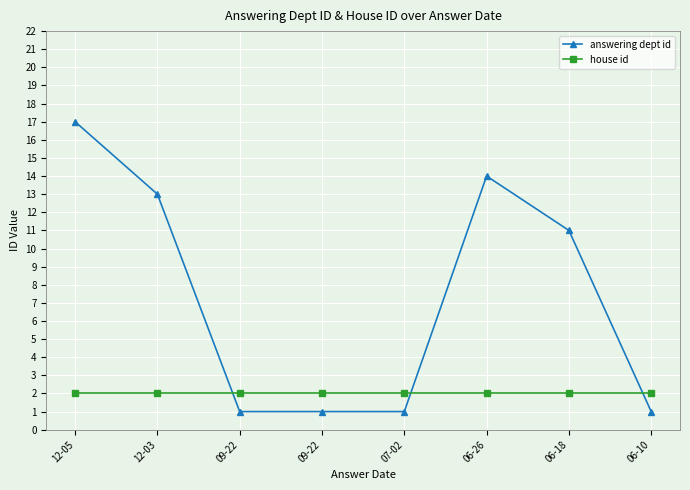

How many series are shown in this chart?

2